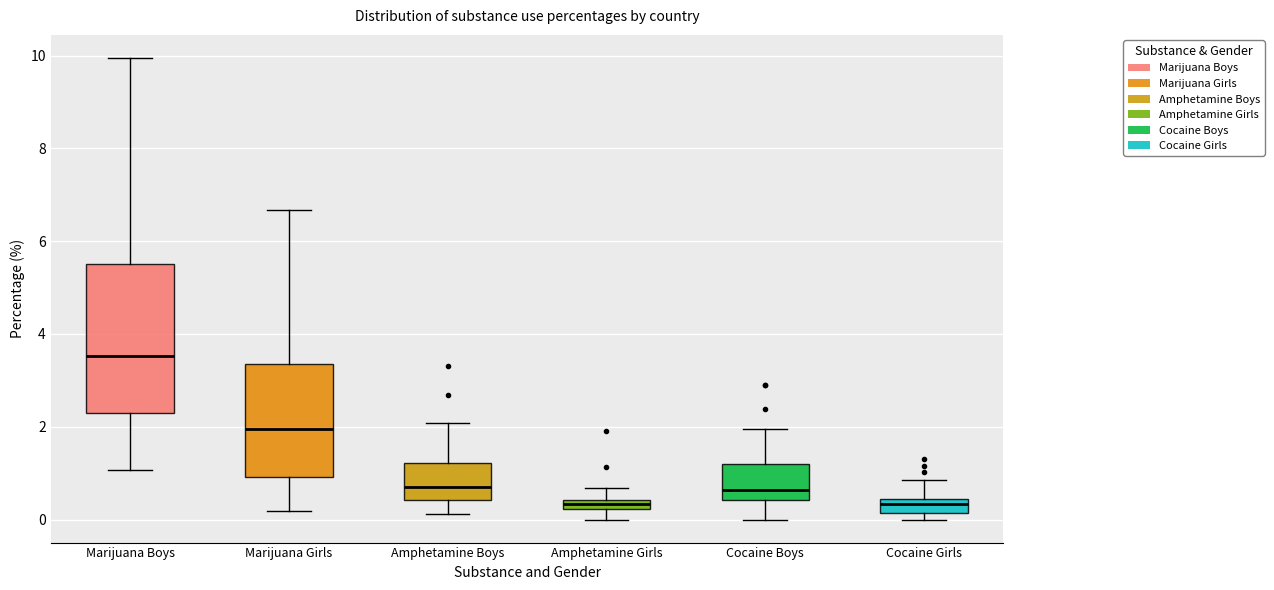

Comparing the boxes themselves (not the whiskers), which one is the tallest?

Marijuana Boys